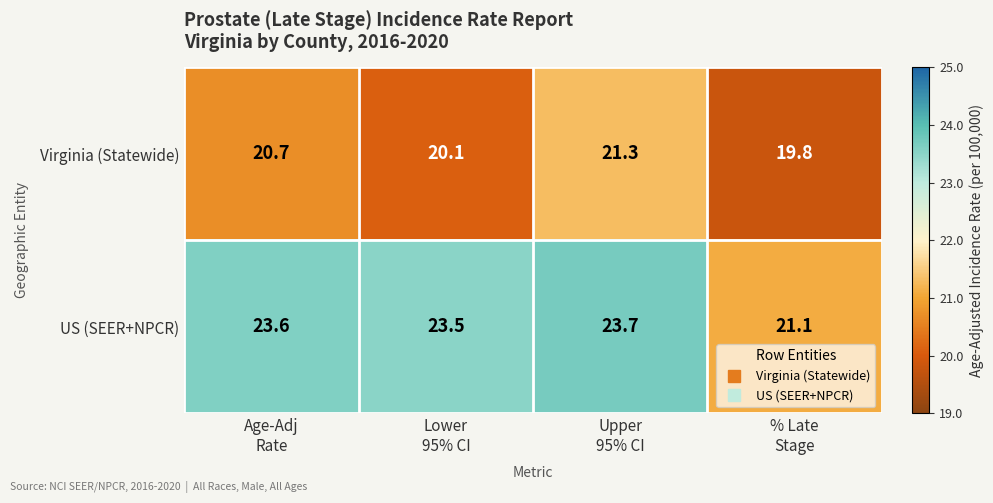

Count the US (SEER+NPCR) values in the range 23 to 24.

3